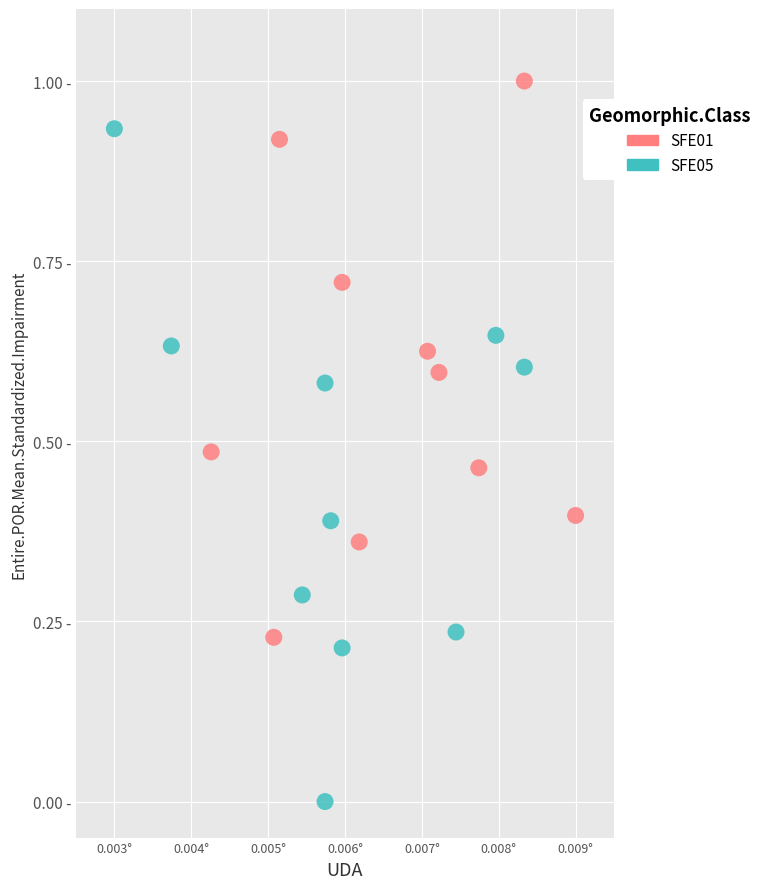

Which series has the largest Y range (max minus min)?

SFE05